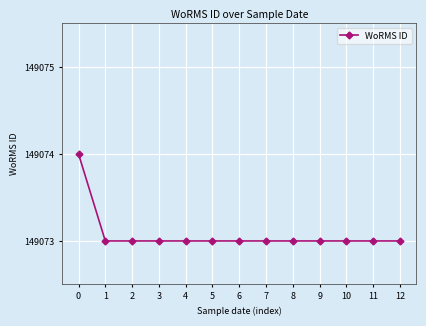

What is the minimum value shown in the chart?

149073